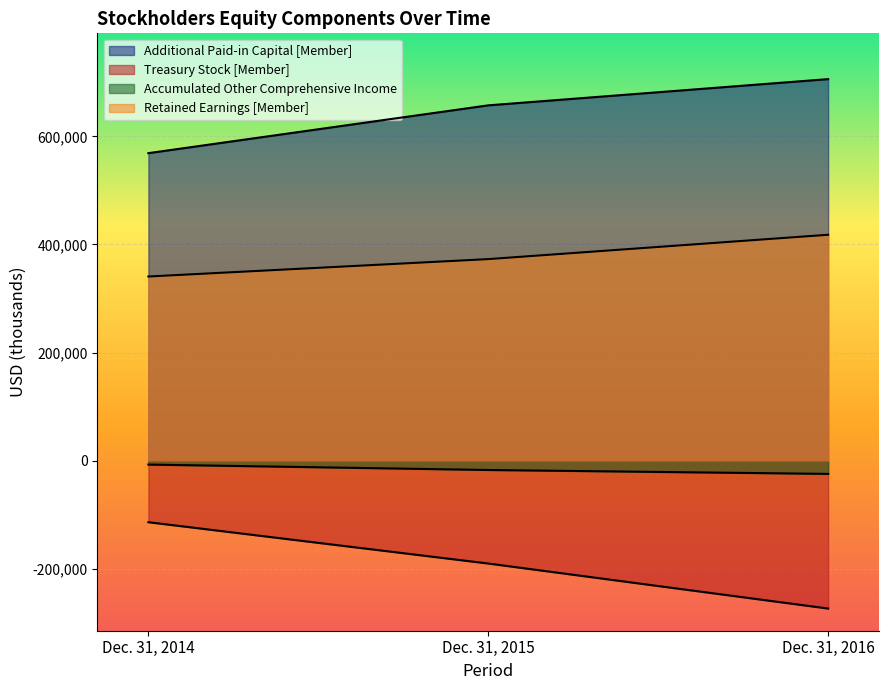

Reading left to right, list all the values displayed in this chart.

Additional Paid-in Capital [Member]: Dec. 31, 2014=568896	Dec. 31, 2015=657354	Dec. 31, 2016=705901
Treasury Stock [Member]: Dec. 31, 2014=-113992	Dec. 31, 2015=-190439	Dec. 31, 2016=-273730
Accumulated Other Comprehensive Income: Dec. 31, 2014=-7357	Dec. 31, 2015=-17375	Dec. 31, 2016=-24575
Retained Earnings [Member]: Dec. 31, 2014=340645	Dec. 31, 2015=372844	Dec. 31, 2016=417889